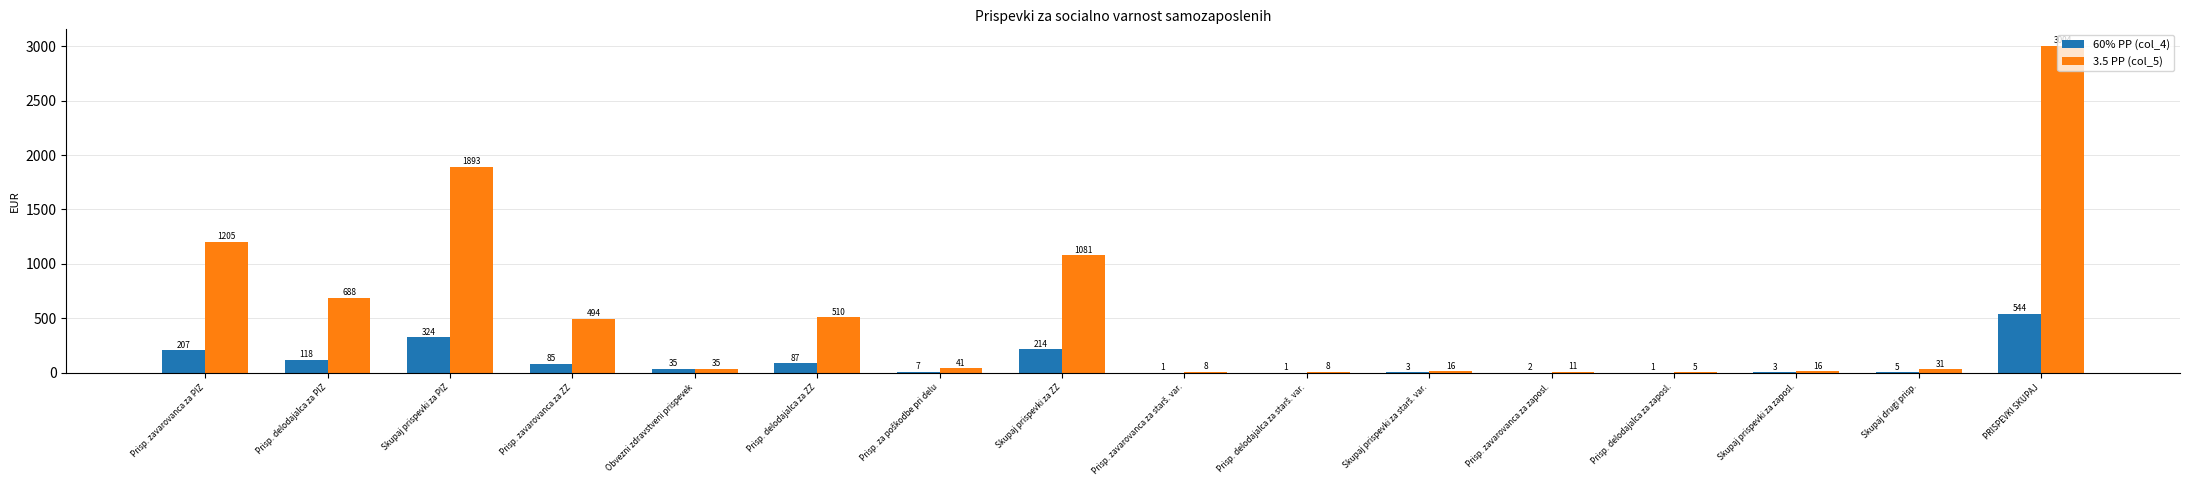

Between Obvezni zdravstveni prispevek and Prisp. zavarovanca za zaposl., which series saw the biggest shift?

60% PP (col_4)